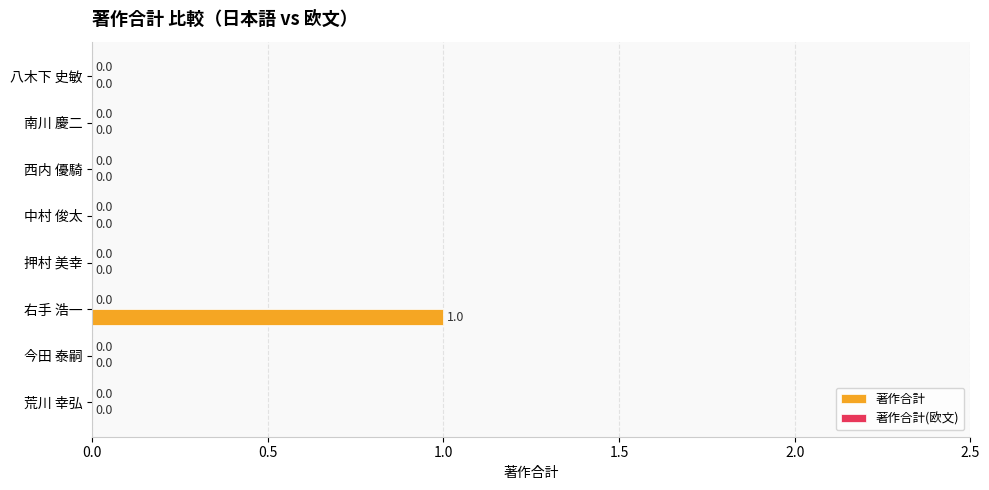

The chart shows a value of 1 at 押村 美幸. True or false?

False